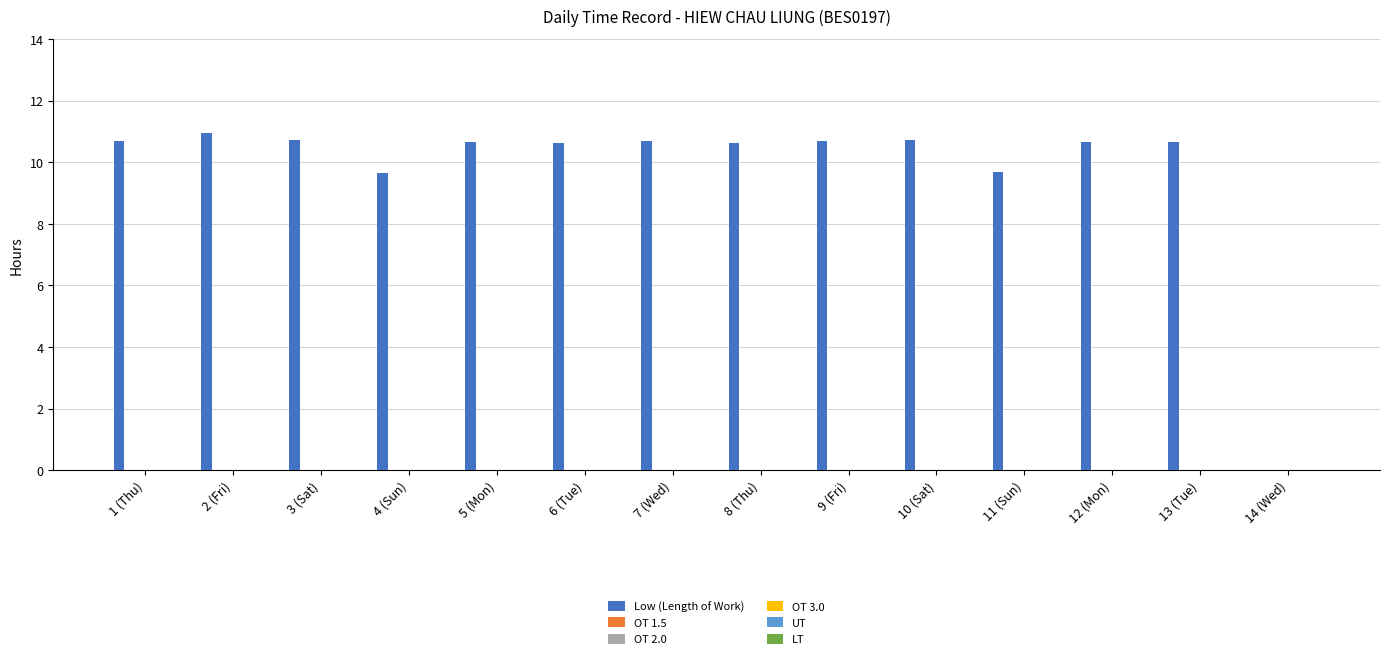

What is the greatest value displayed?

11.0